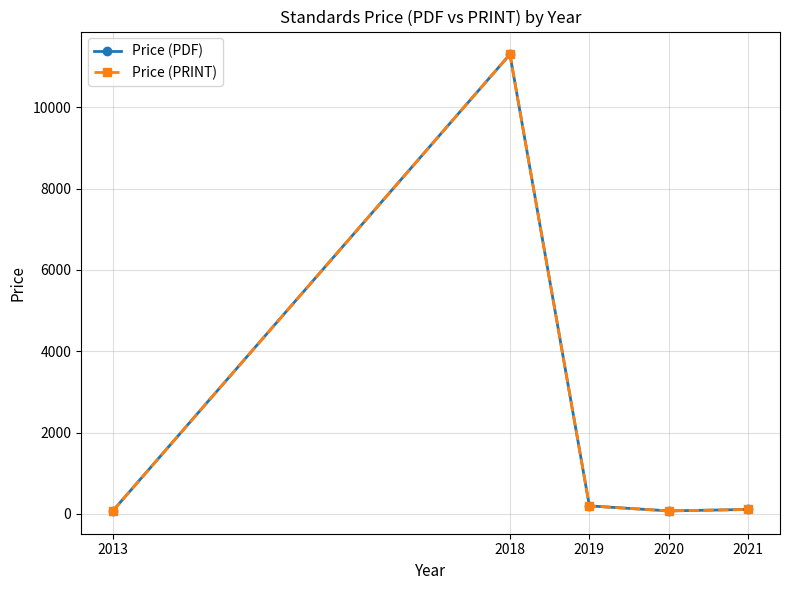

Is this an area chart (filled region under the line)?

No